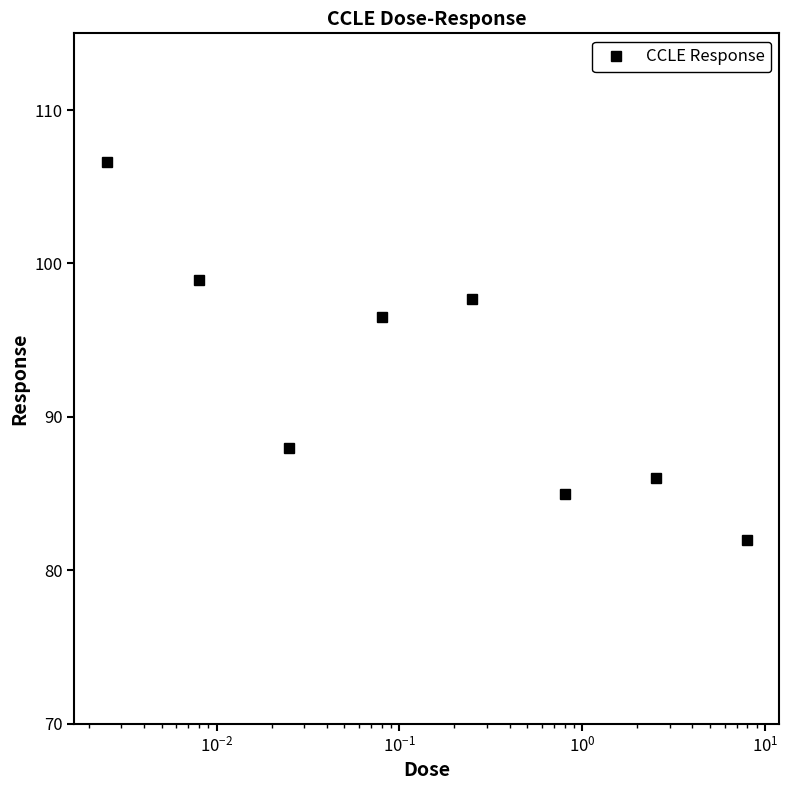

What is the average value?

92.6